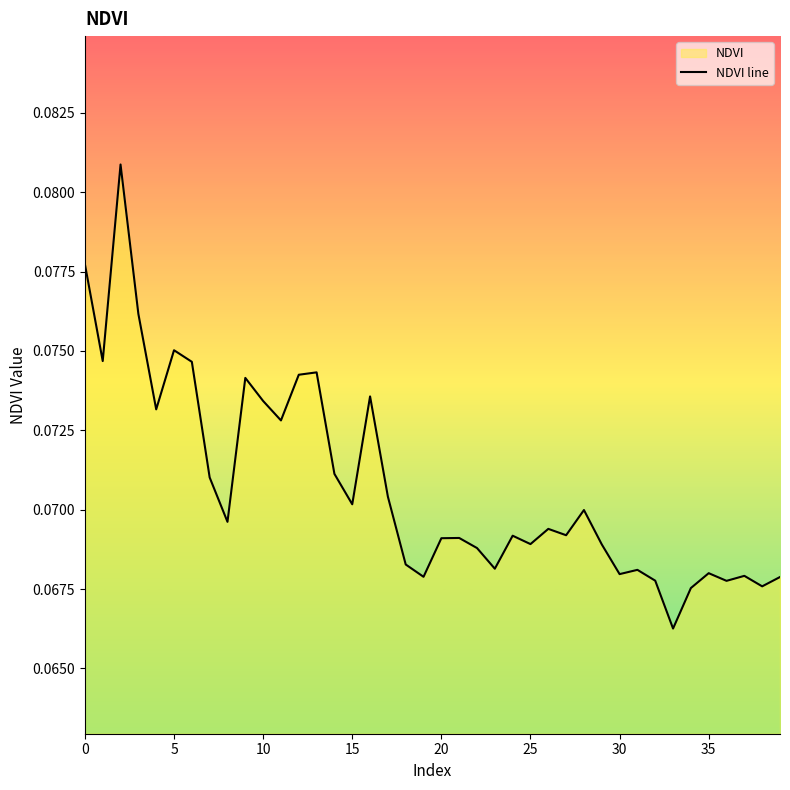

What is the smallest value displayed?

0.1